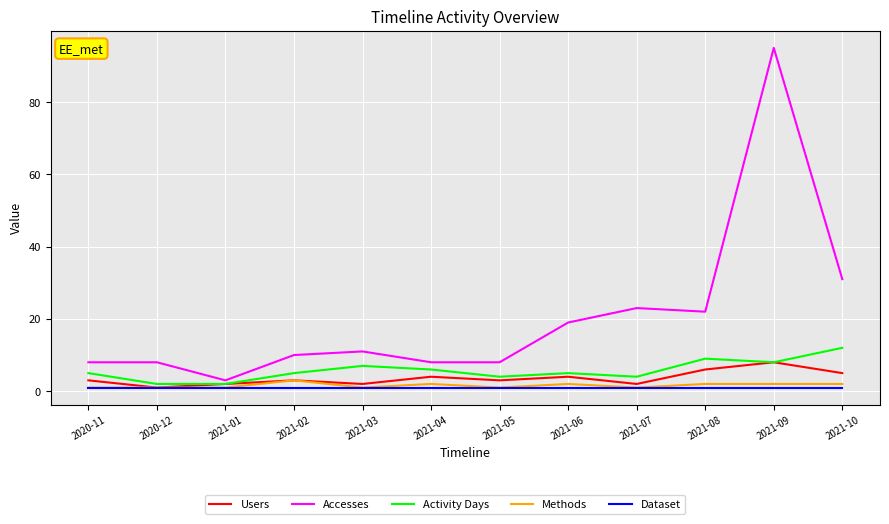

True or false: Methods and Accesses cross at least once.

False